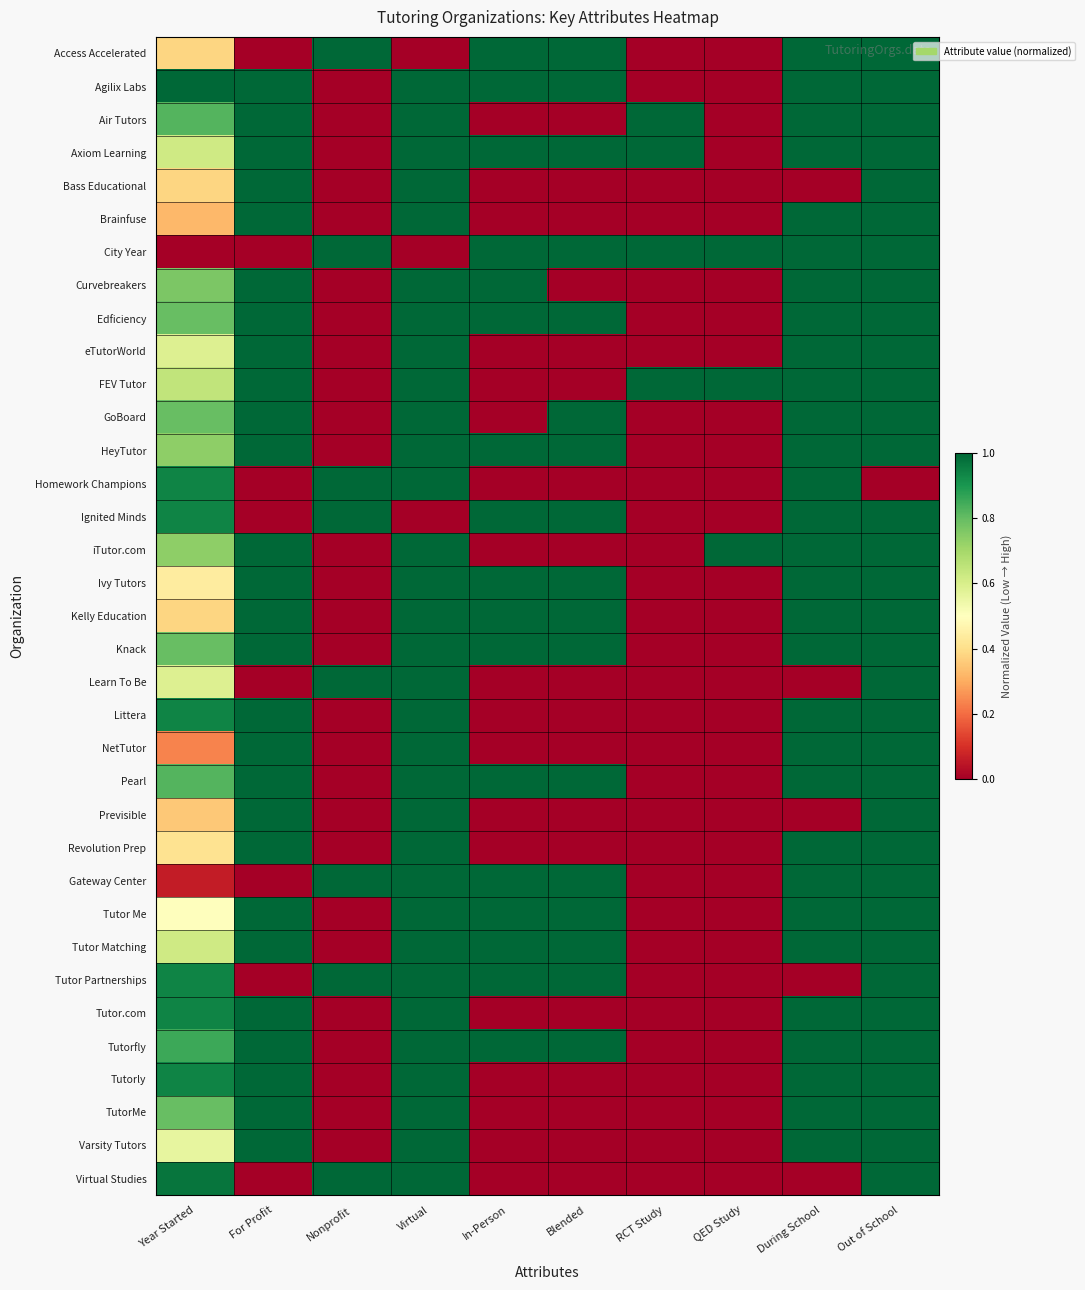

How many distinct data groups are displayed?

35